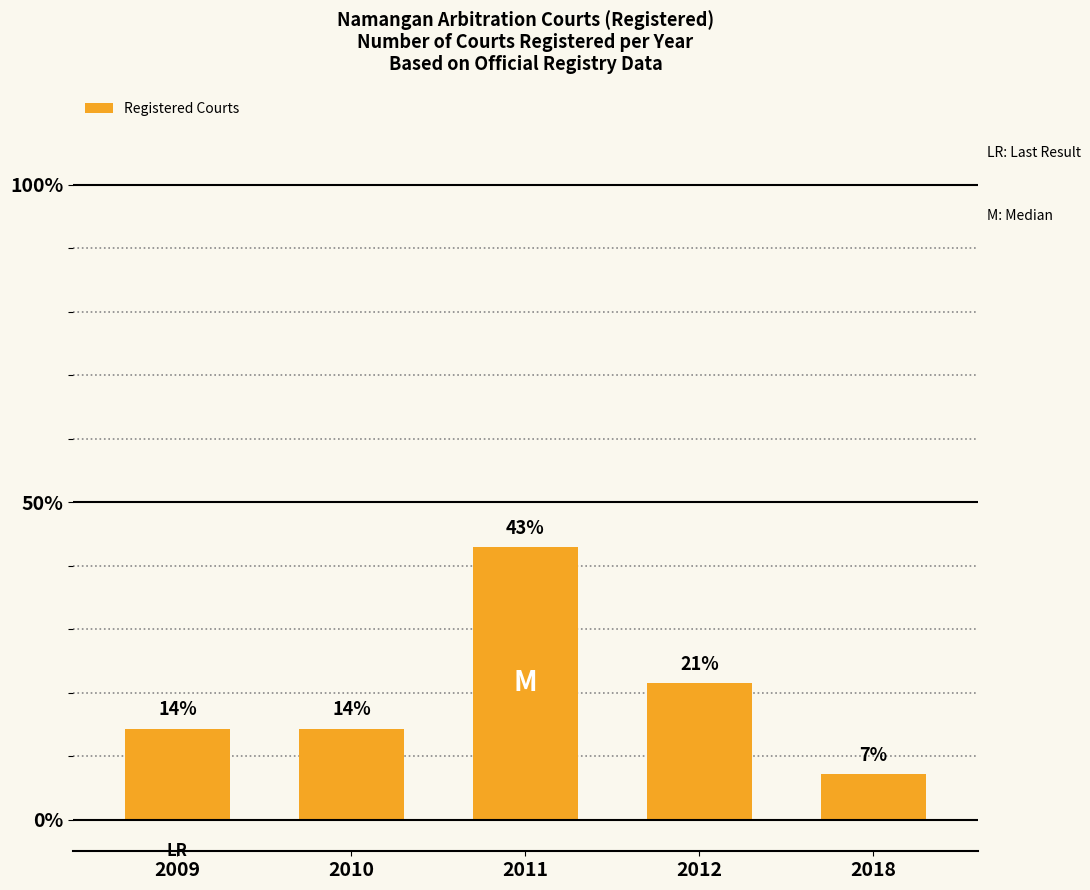

Are the bars horizontal?

No